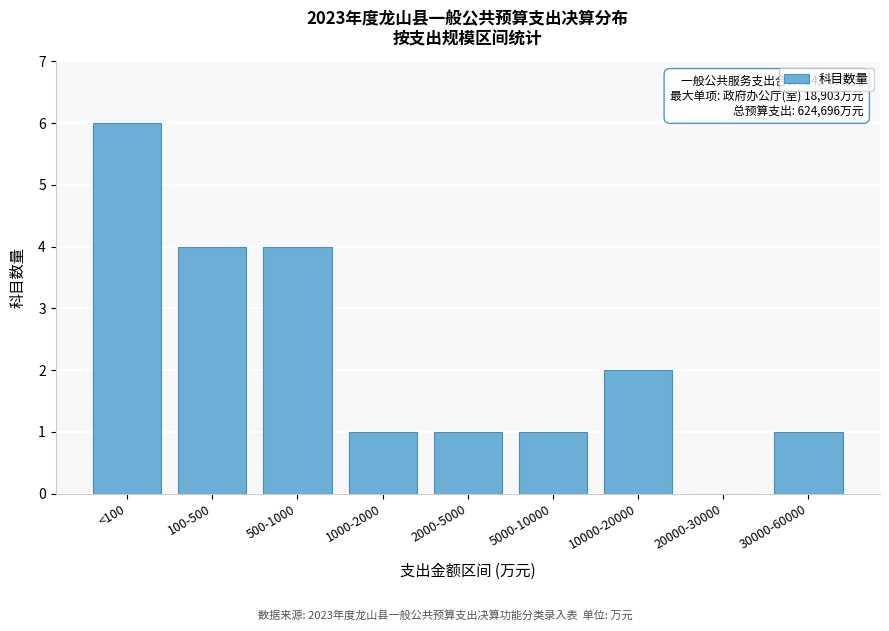

Reading left to right, what are all the values shown in this chart?

<100=6	100-500=4	500-1000=4	1000-2000=1	2000-5000=1	5000-10000=1	10000-20000=2	20000-30000=0	30000-60000=1